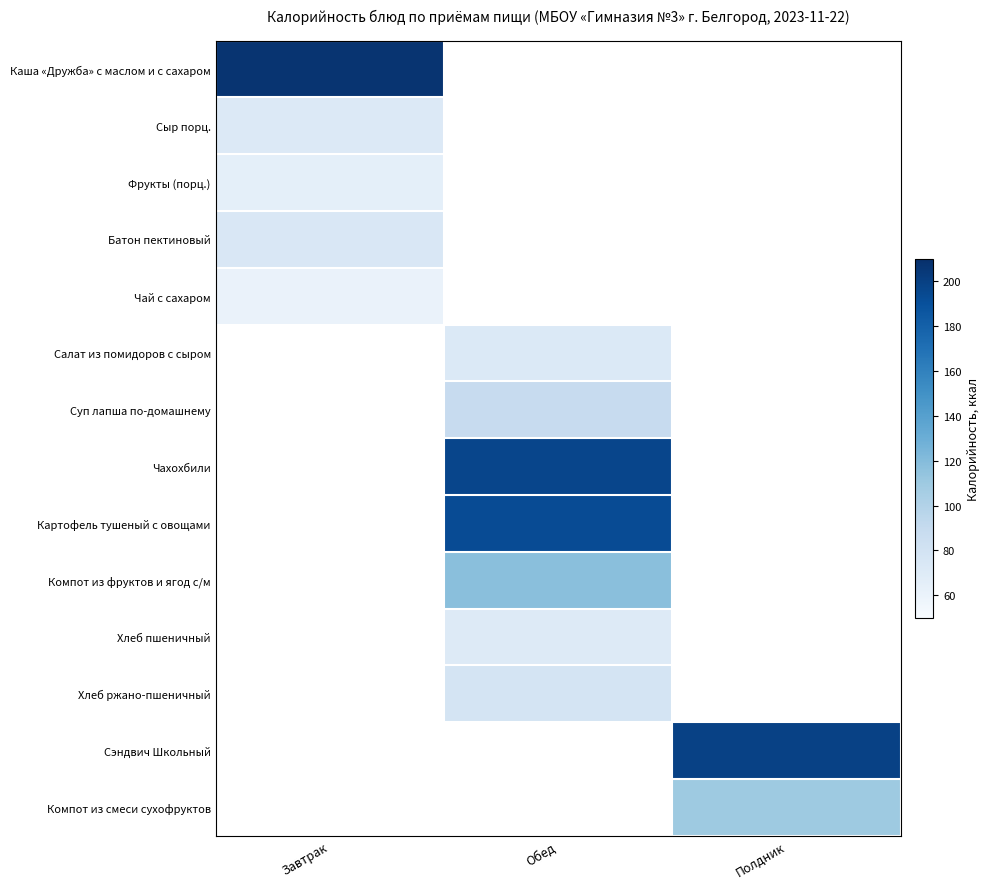

Reading left to right, transcribe all the data shown in this chart.

Каша «Дружба» с маслом и с сахаром: Завтрак=207.0	Обед=0.0	Полдник=0.0
Сыр порц.: Завтрак=71.7	Обед=0.0	Полдник=0.0
Фрукты (порц.): Завтрак=64.6	Обед=0.0	Полдник=0.0
Батон пектиновый: Завтрак=73.9	Обед=0.0	Полдник=0.0
Чай с сахаром: Завтрак=60.5	Обед=0.0	Полдник=0.0
Салат из помидоров с сыром: Завтрак=0.0	Обед=72.0	Полдник=0.0
Суп лапша по-домашнему: Завтрак=0.0	Обед=88.8	Полдник=0.0
Чахохбили: Завтрак=0.0	Обед=196.3	Полдник=0.0
Картофель тушеный с овощами: Завтрак=0.0	Обед=192.9	Полдник=0.0
Компот из фруктов и ягод с/м: Завтрак=0.0	Обед=117.5	Полдник=0.0
Хлеб пшеничный: Завтрак=0.0	Обед=70.2	Полдник=0.0
Хлеб ржано-пшеничный: Завтрак=0.0	Обед=78.1	Полдник=0.0
Сэндвич Школьный: Завтрак=0.0	Обед=0.0	Полдник=198.8
Компот из смеси сухофруктов: Завтрак=0.0	Обед=0.0	Полдник=109.5